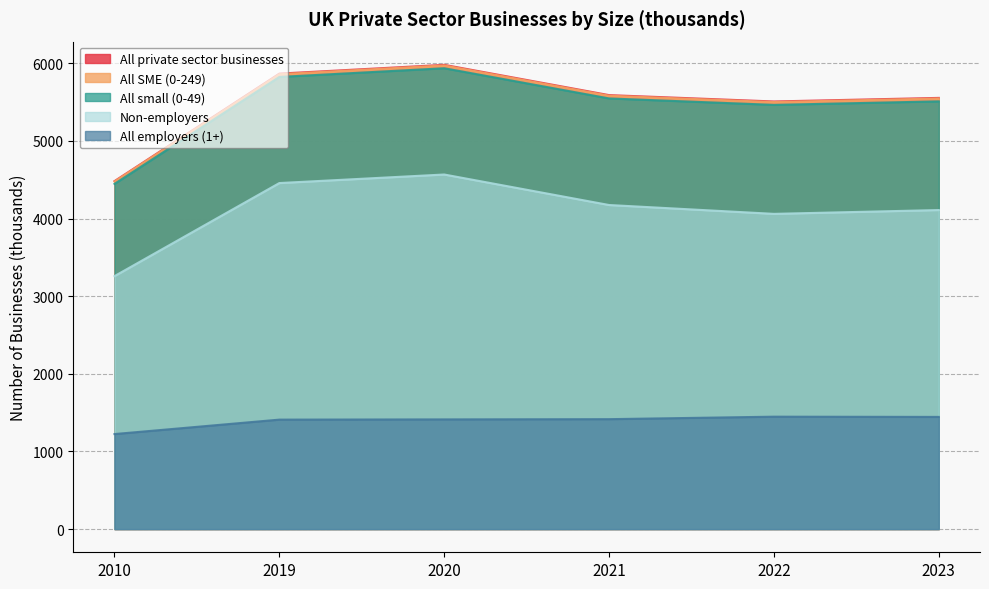

What is the maximum value for All SME (0-249)?

5973.0